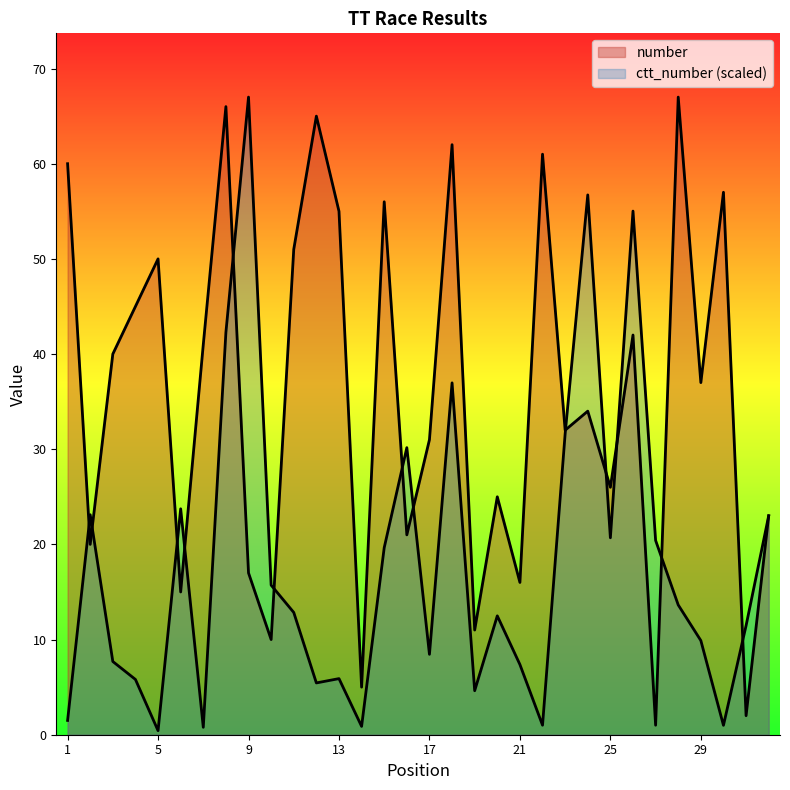

True or false: ctt_number and number intersect in this chart.

True